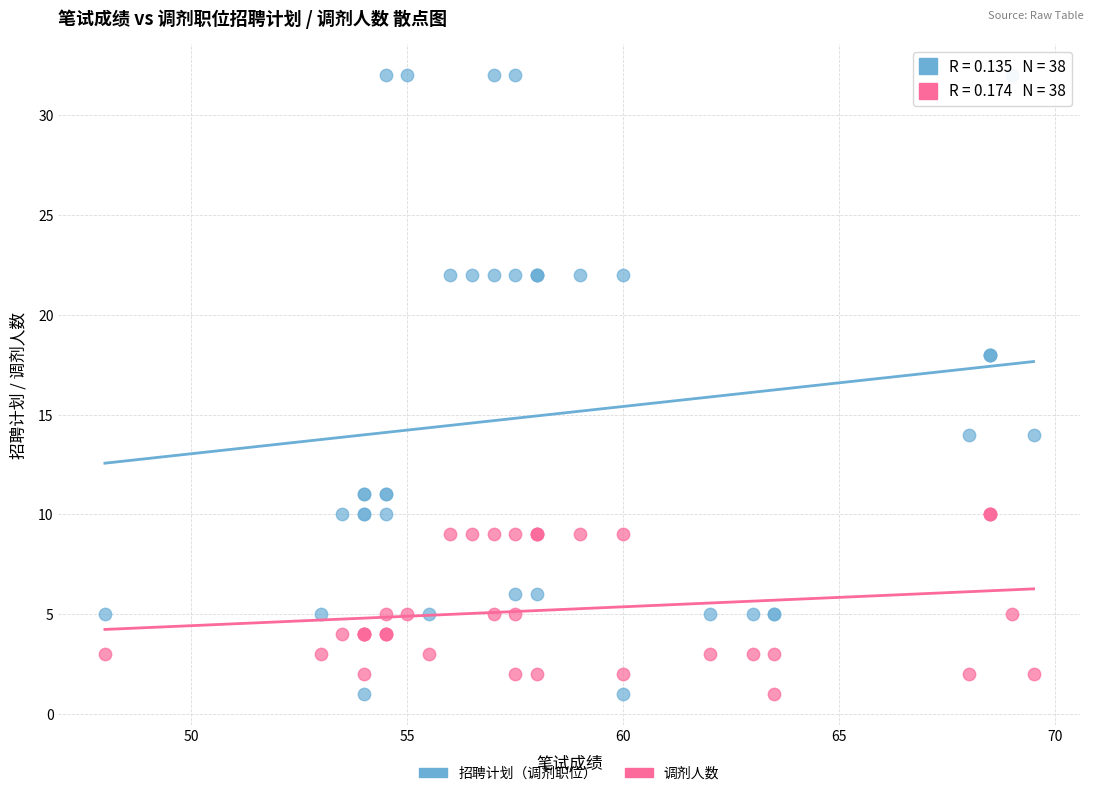

Which series reaches the maximum Y coordinate?

招聘计划（调剂职位）